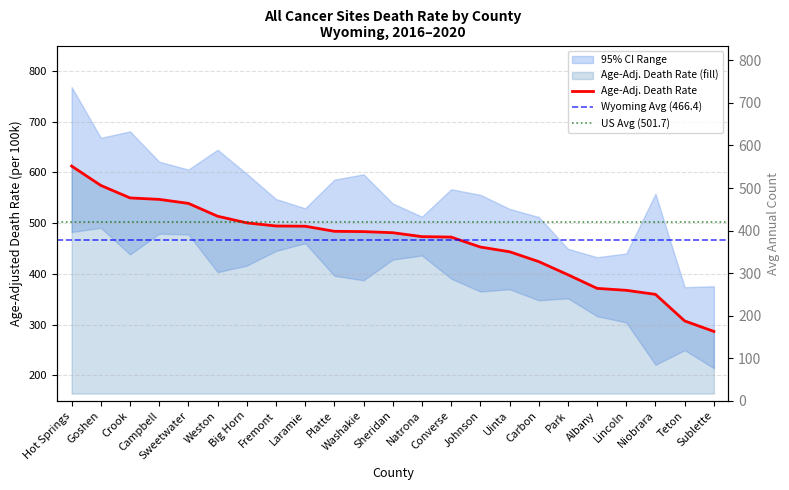

What position from the left is Crook?

3